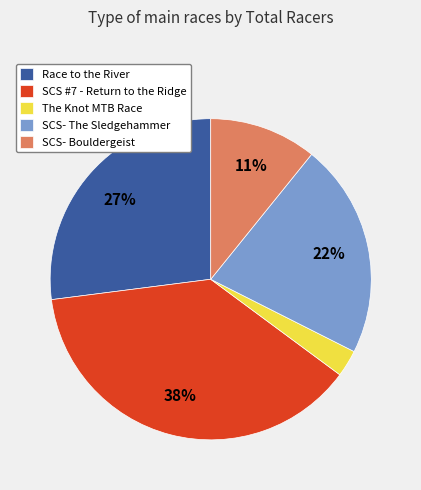

Does any single category account for the majority?

No